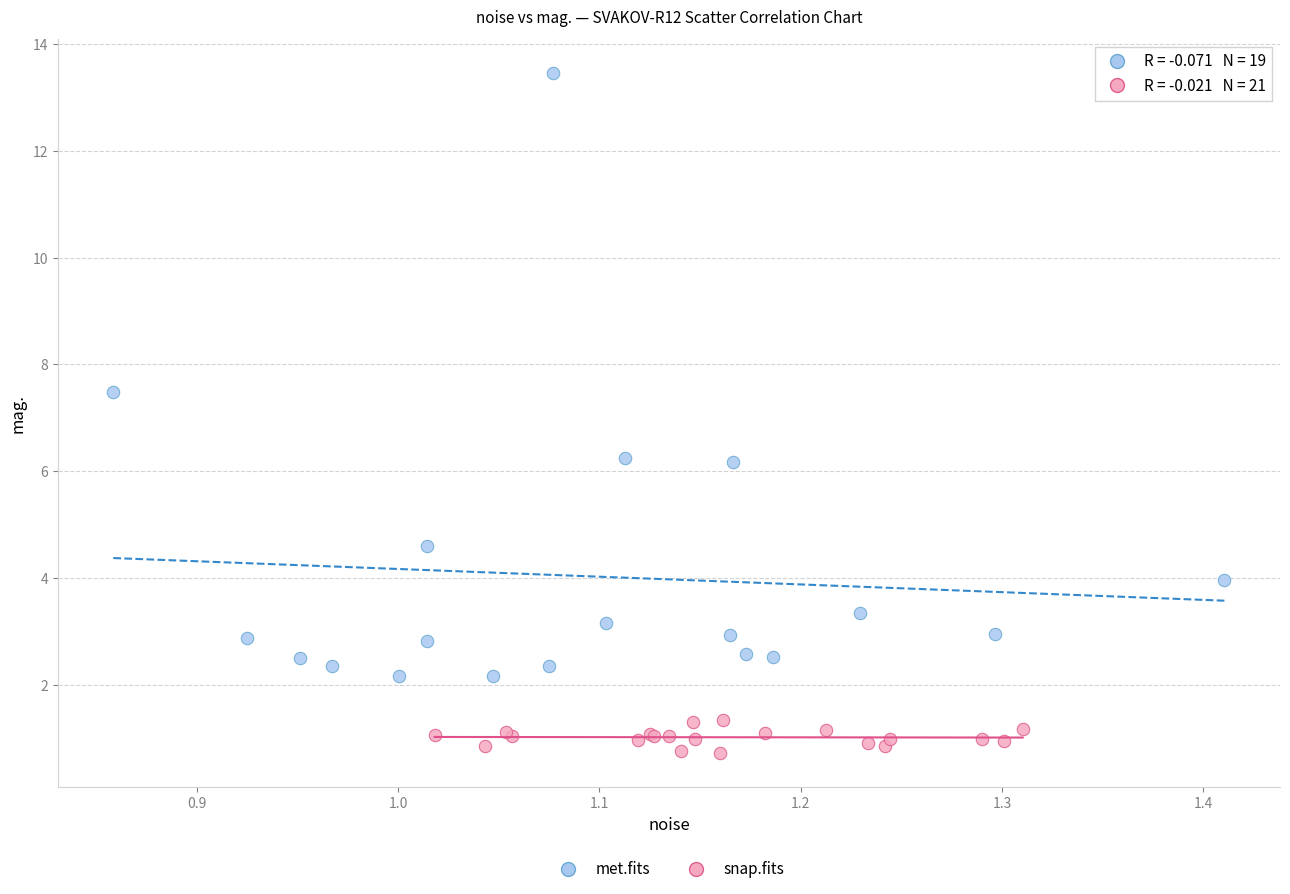

Which series reaches the maximum Y coordinate?

met.fits